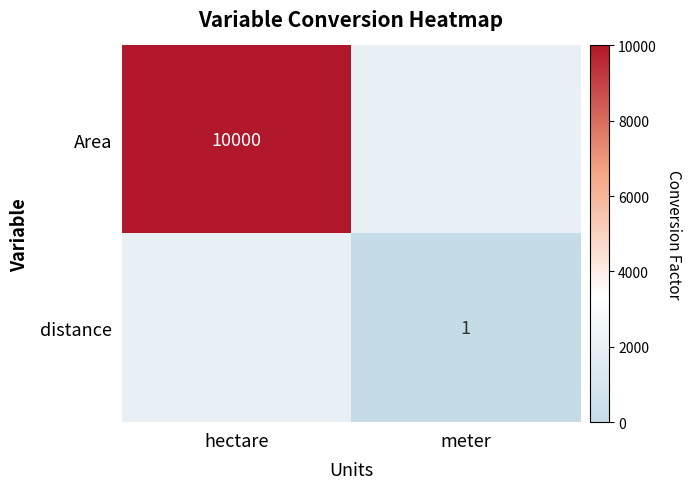

Is it true that Area equals 15886 at hectare?

False